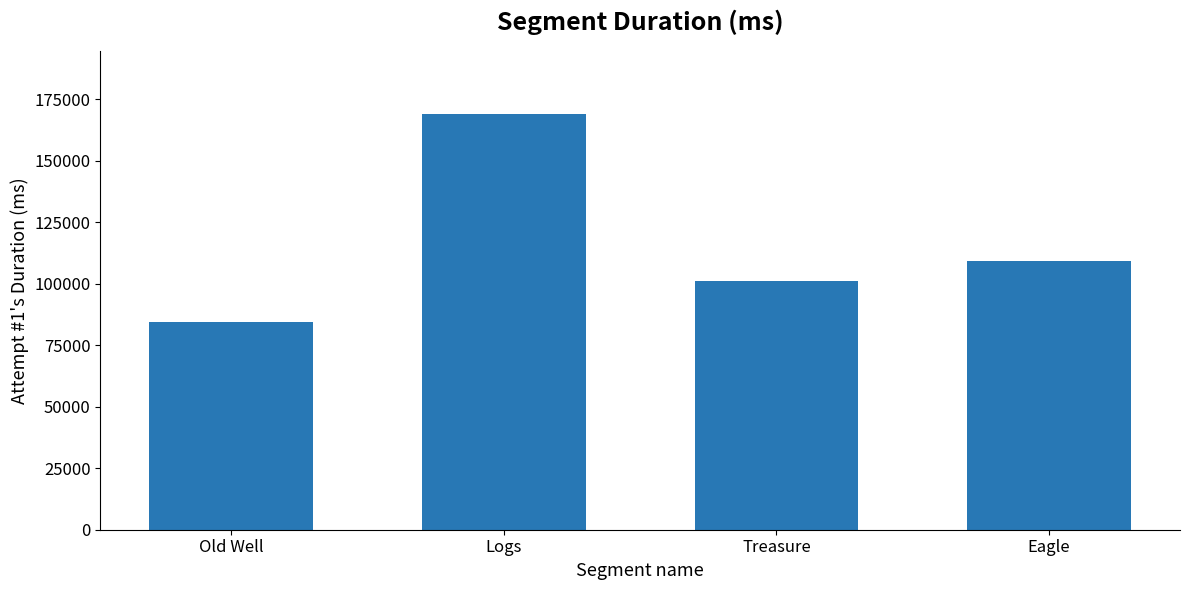

How many data points are less than 109241?

2